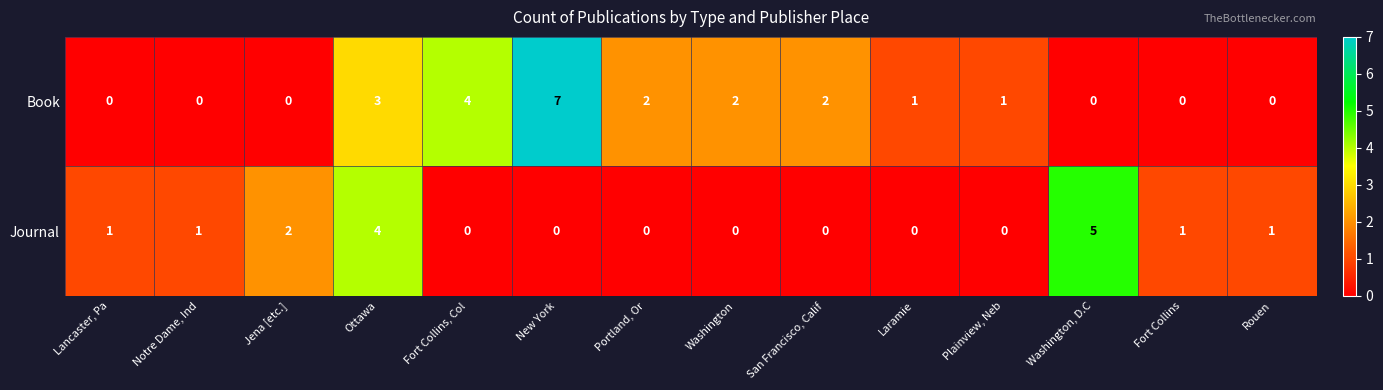

Which series has the widest spread of values?

Book